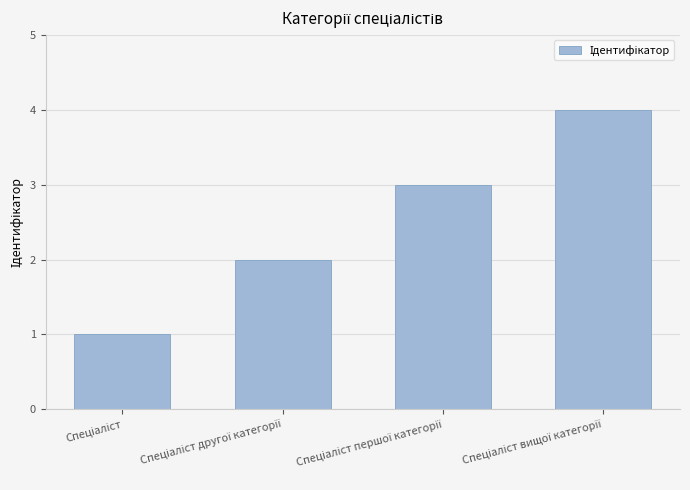

What is the sum of all values?

10